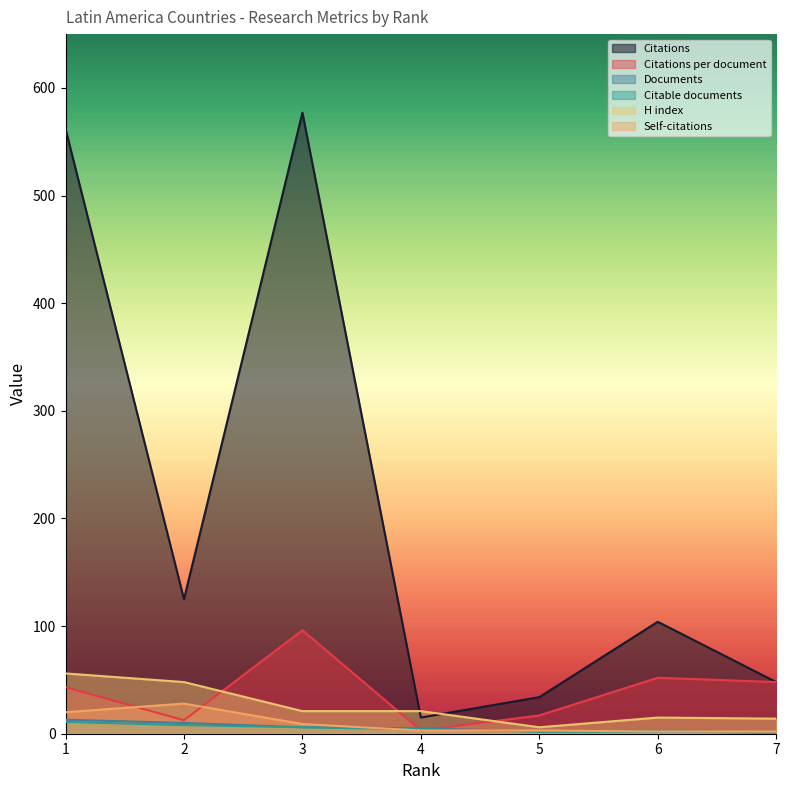

How many interior local peaks does the Self-citations series have?

1